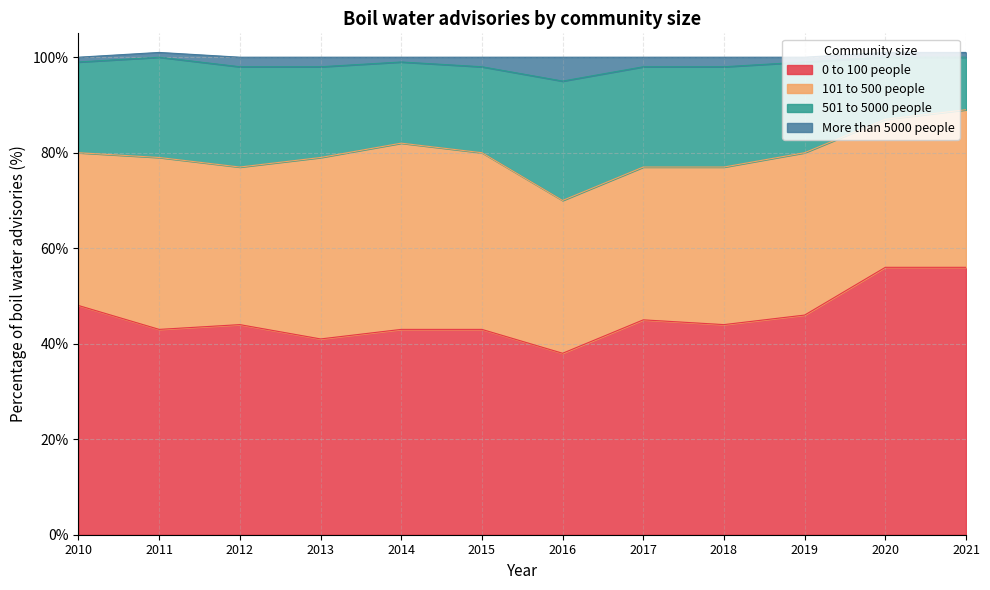

The value of 0 to 100 people at 2011 is 43. True or false?

True